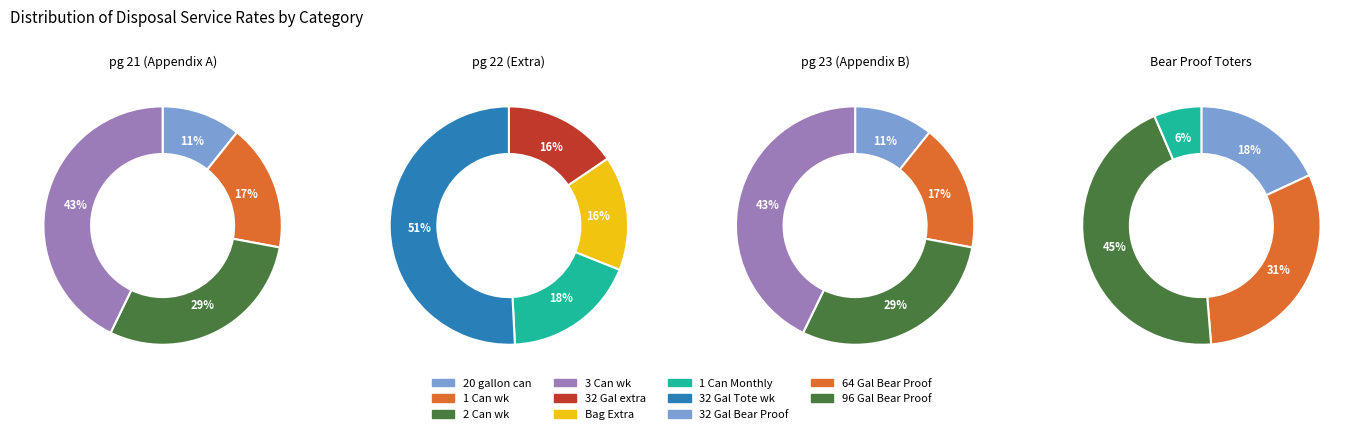

Count the number of slices in the pie.

4